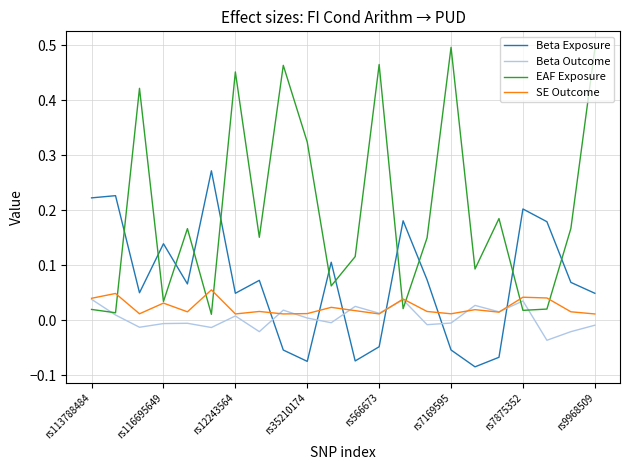

Which series has the largest total across all categories?

EAF Exposure